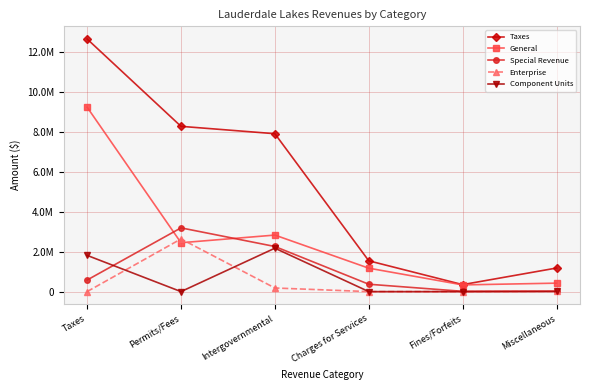

What is the maximum value for Special Revenue?

3190279